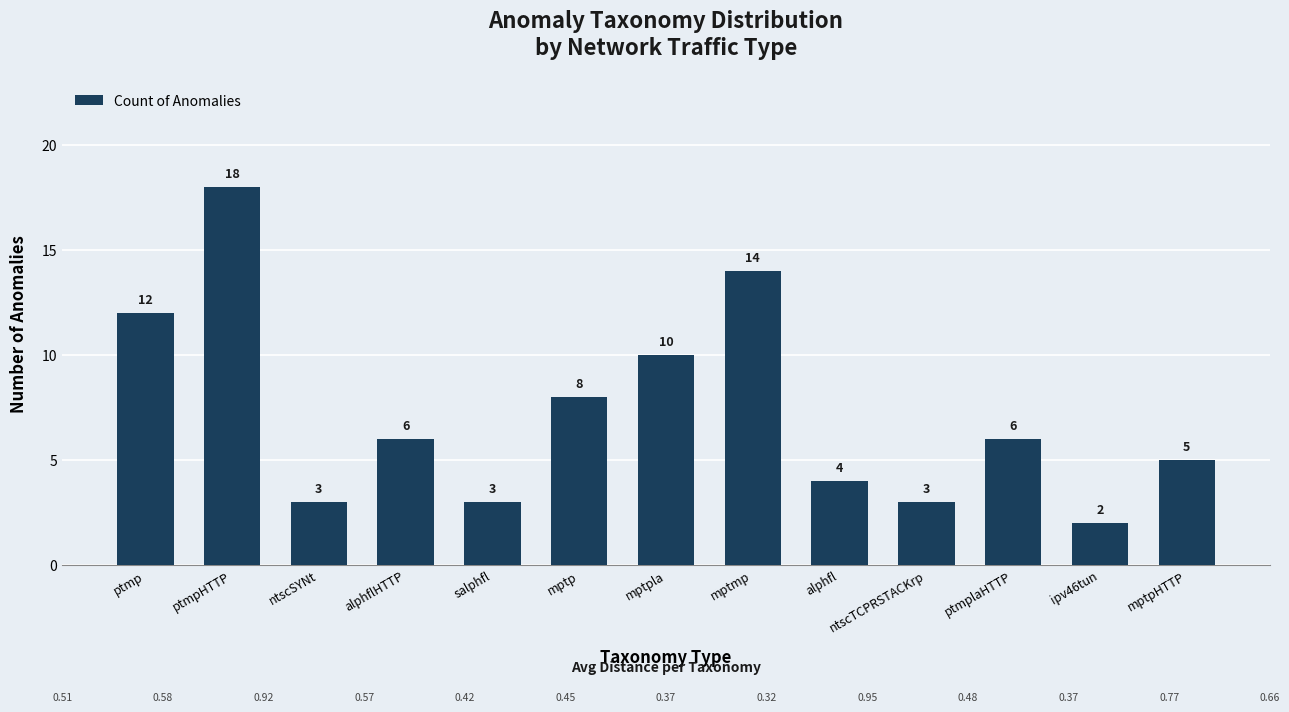

Reading left to right, what are all the values shown in this chart?

12	18	3	6	3	8	10	14	4	3	6	2	5